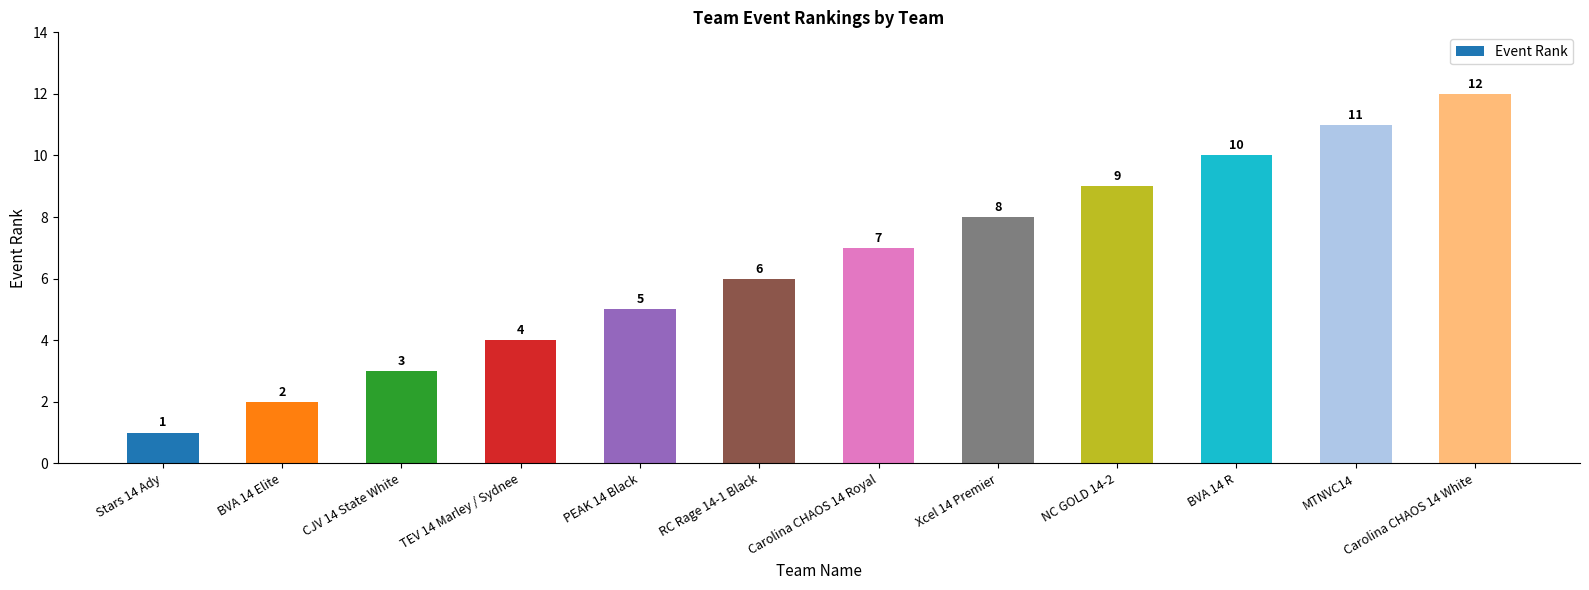

List the labels in order of value, smallest first.

Stars 14 Ady, BVA 14 Elite, CJV 14 State White, TEV 14 Marley / Sydnee, PEAK 14 Black, RC Rage 14-1 Black, Carolina CHAOS 14 Royal, Xcel 14 Premier, NC GOLD 14-2, BVA 14 R, MTNVC14, Carolina CHAOS 14 White